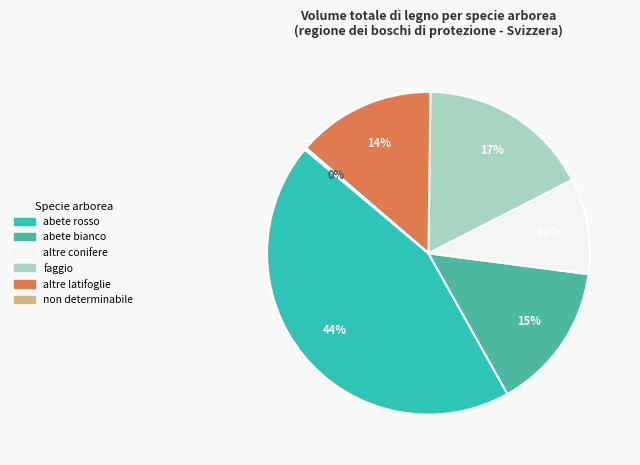

How many segments does this pie chart have?

6